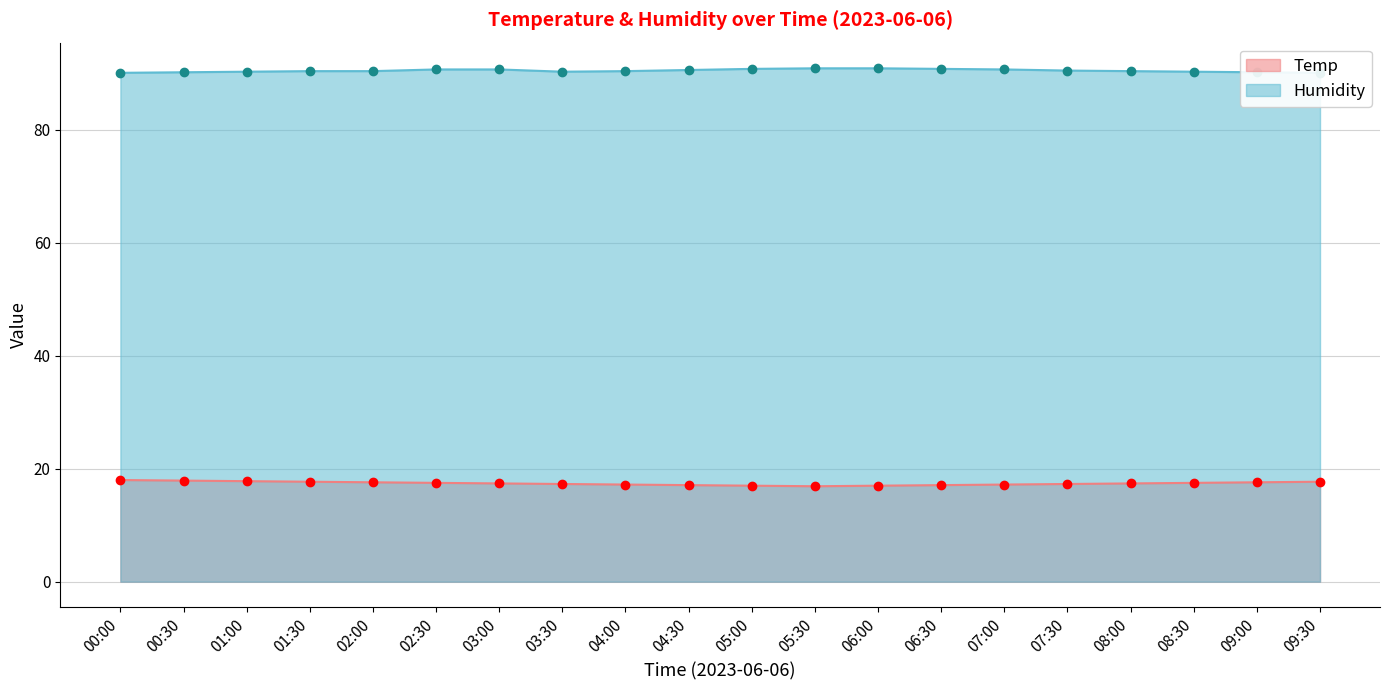

Is the value of Humidity at 06:30 greater than the value of Temp at 08:30?

Yes